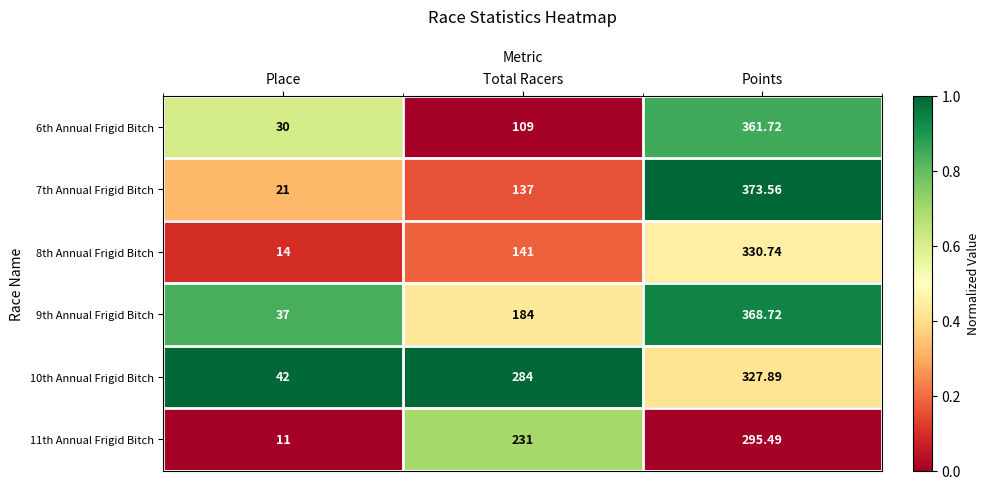

Rank the categories by 9th Annual Frigid Bitch value from highest to lowest.

Points, Total Racers, Place